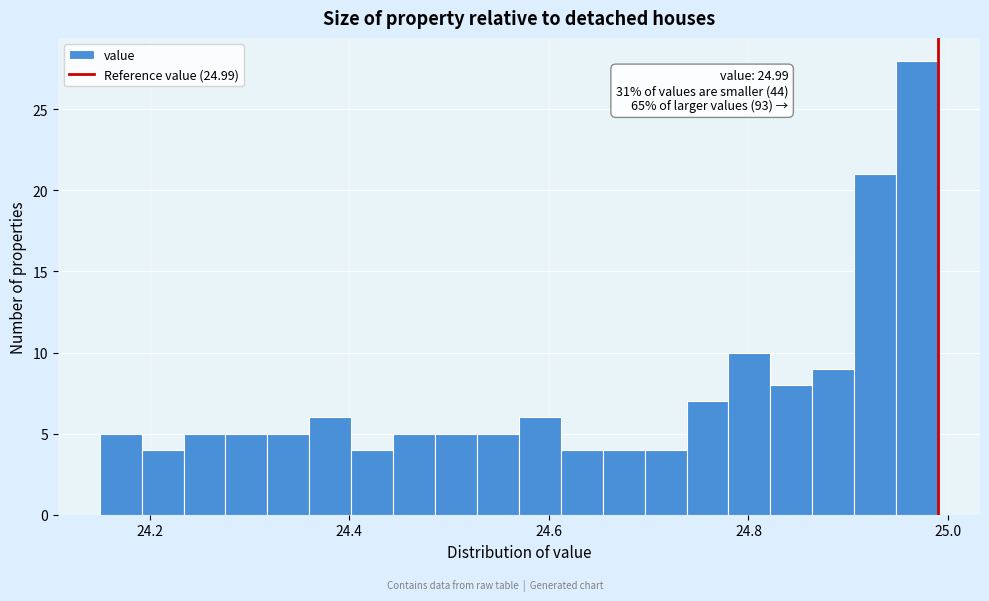

Read against the x-axis, roughly where is the centre of the tallest bar?

24.96